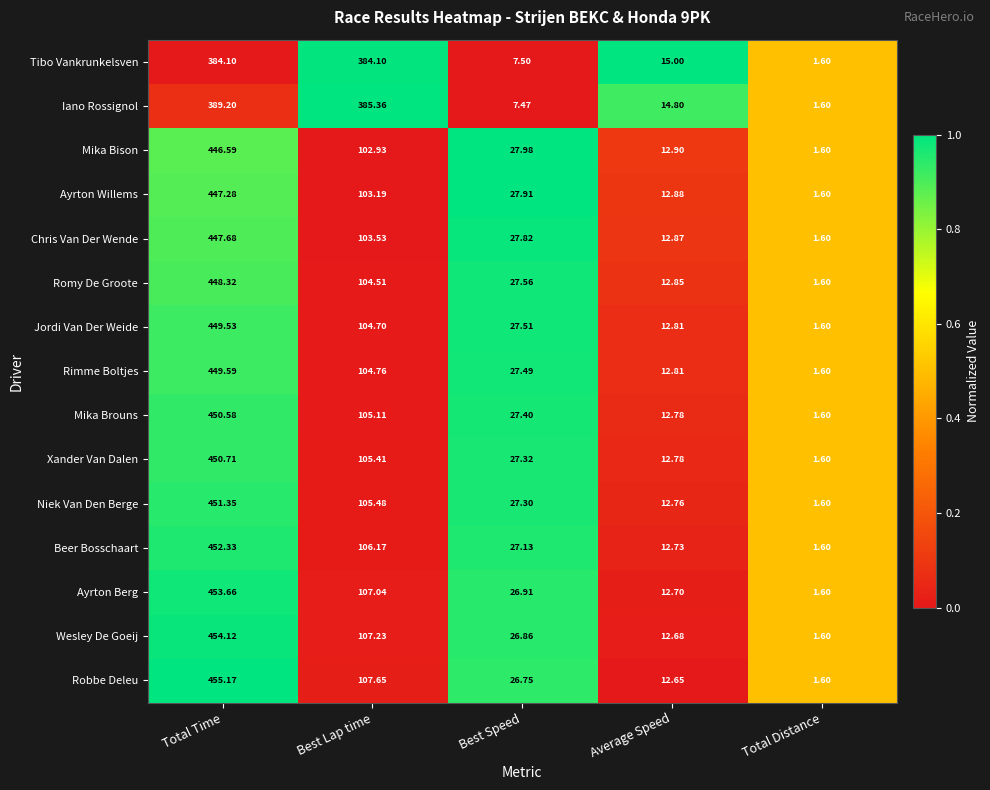

Which series has the widest spread of values?

Robbe Deleu